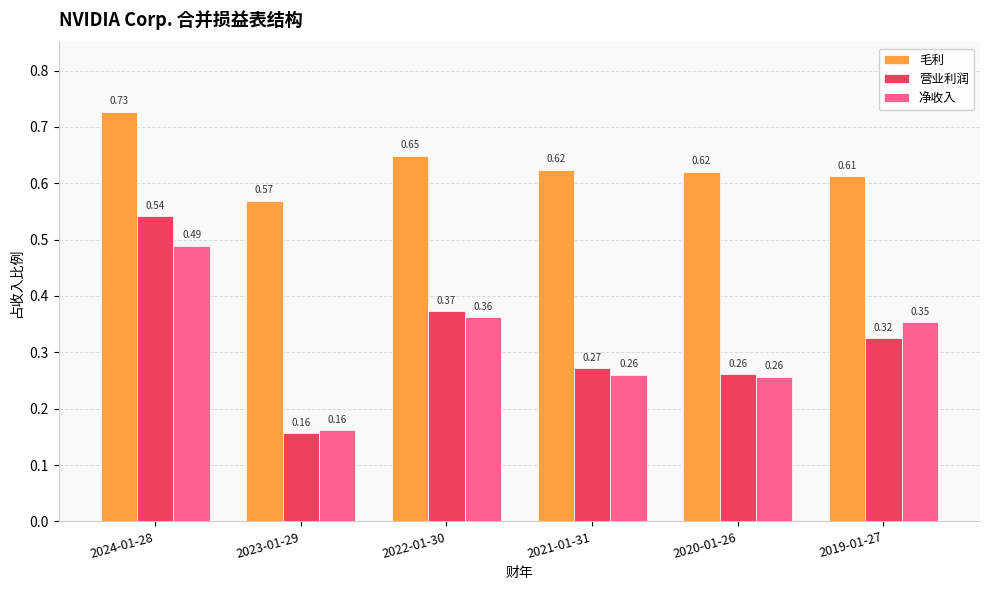

How many categories are shown in the chart?

6